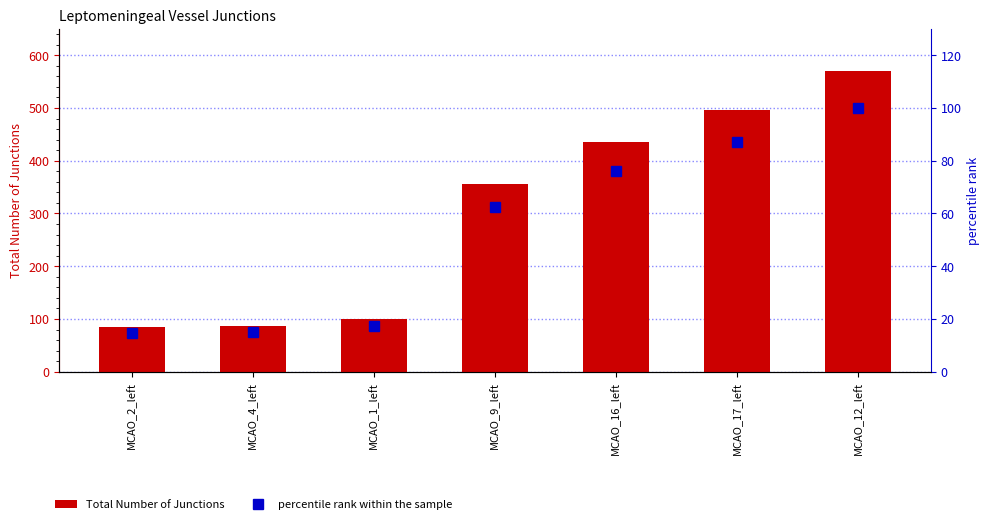

What is the label of the 6th bar from the left?

MCAO_17_left